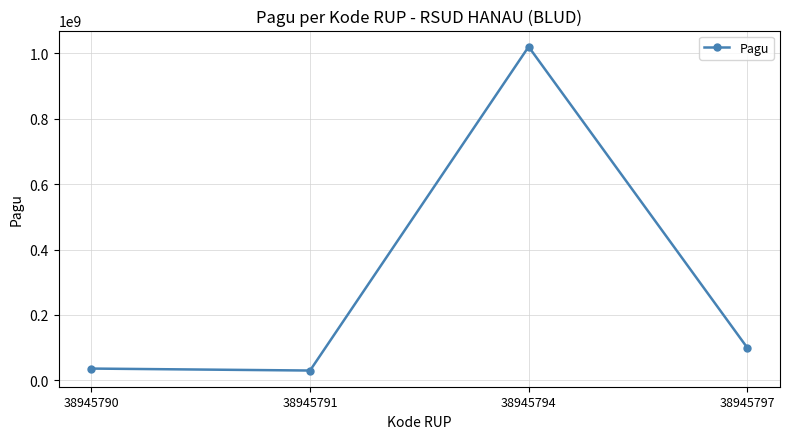

Which category has the highest value across all series?

38945794